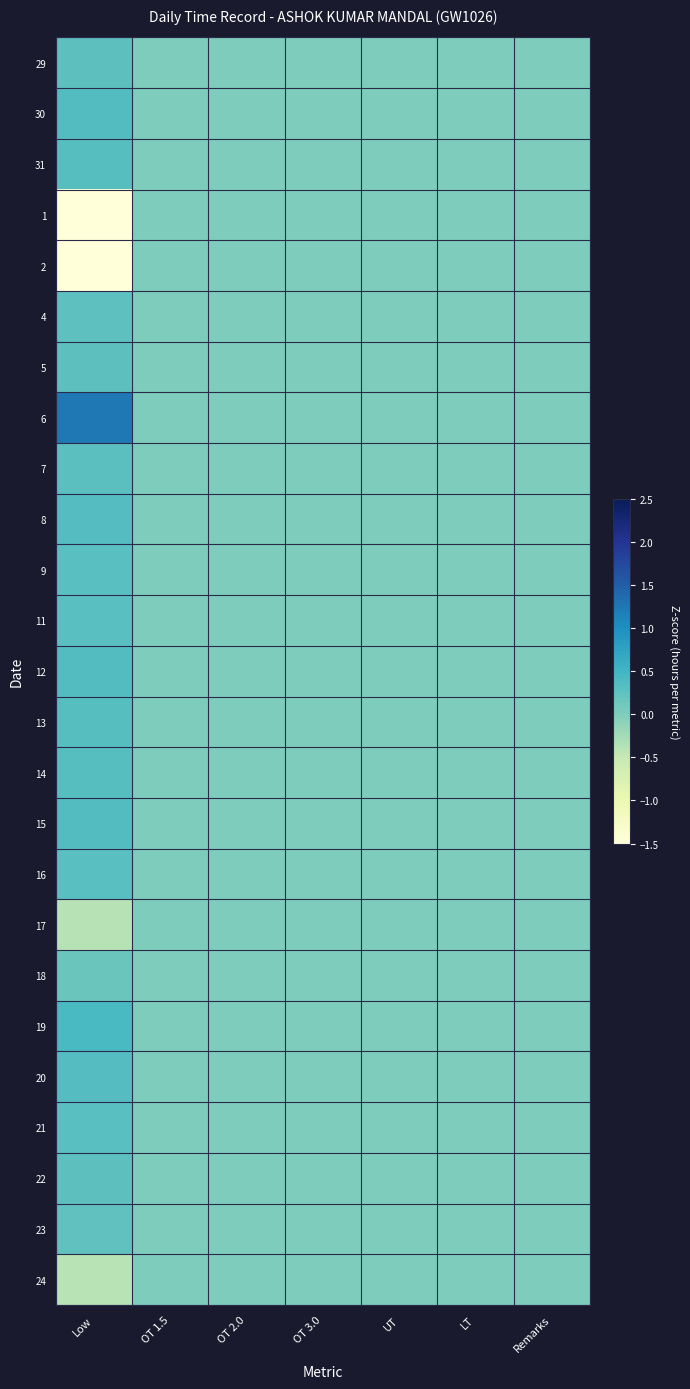

Which category has the lowest value across all series?

Low